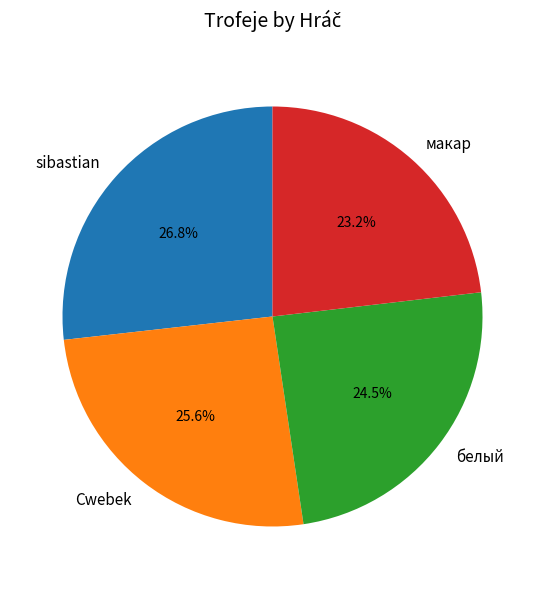

Approximately how many times larger is the value at макар compared to Cwebek?

0.9